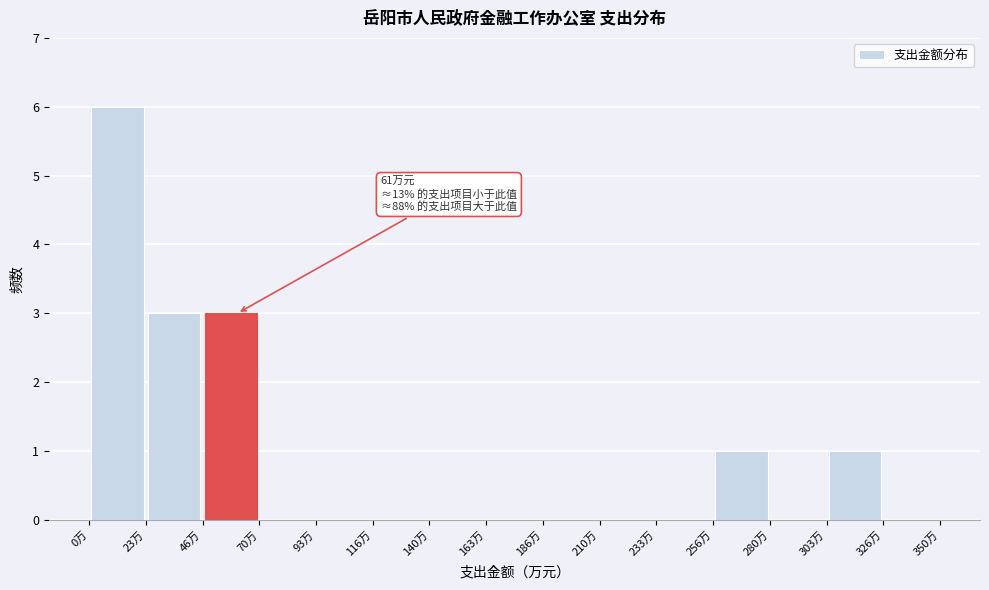

Which range on the x-axis has the tallest bar?

0 to 25